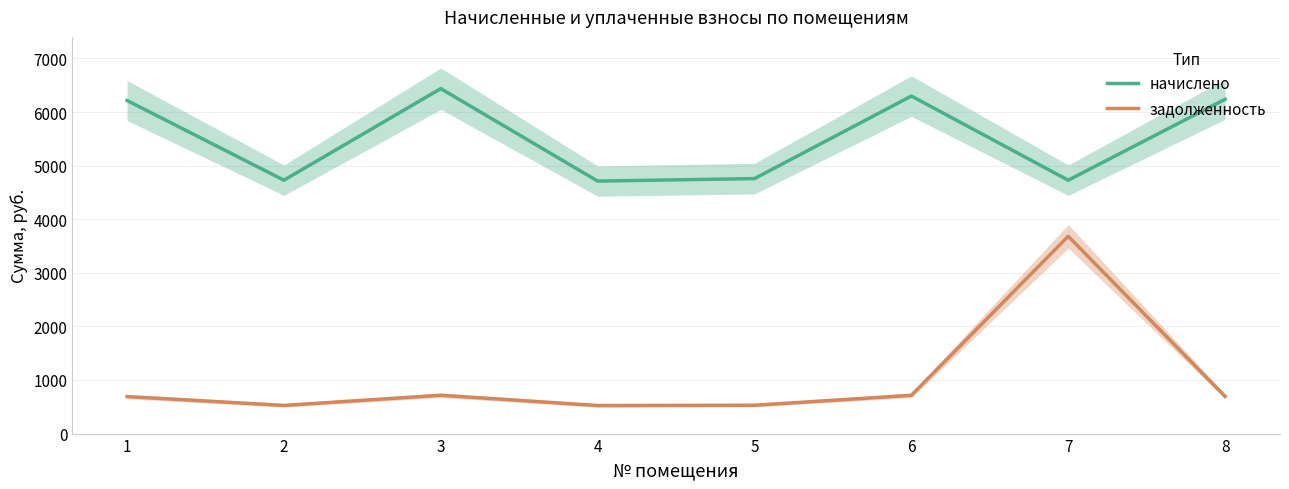

Between 7 and 1, which is larger?

1